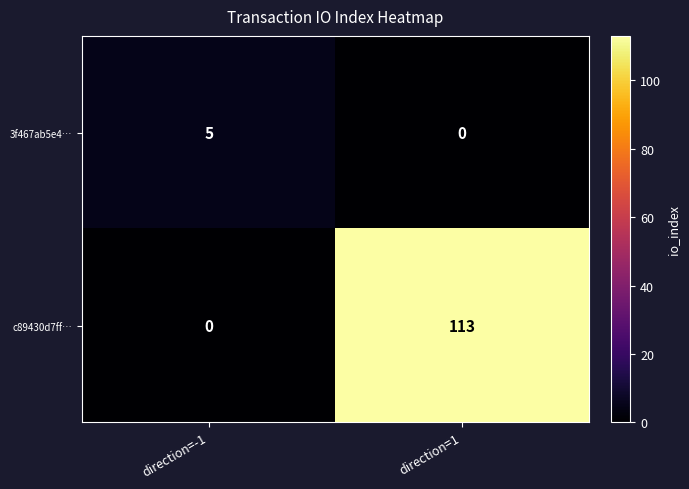

Reading left to right, transcribe all the data shown in this chart.

3f467ab5e4…: 5	0
c89430d7ff…: 0	113